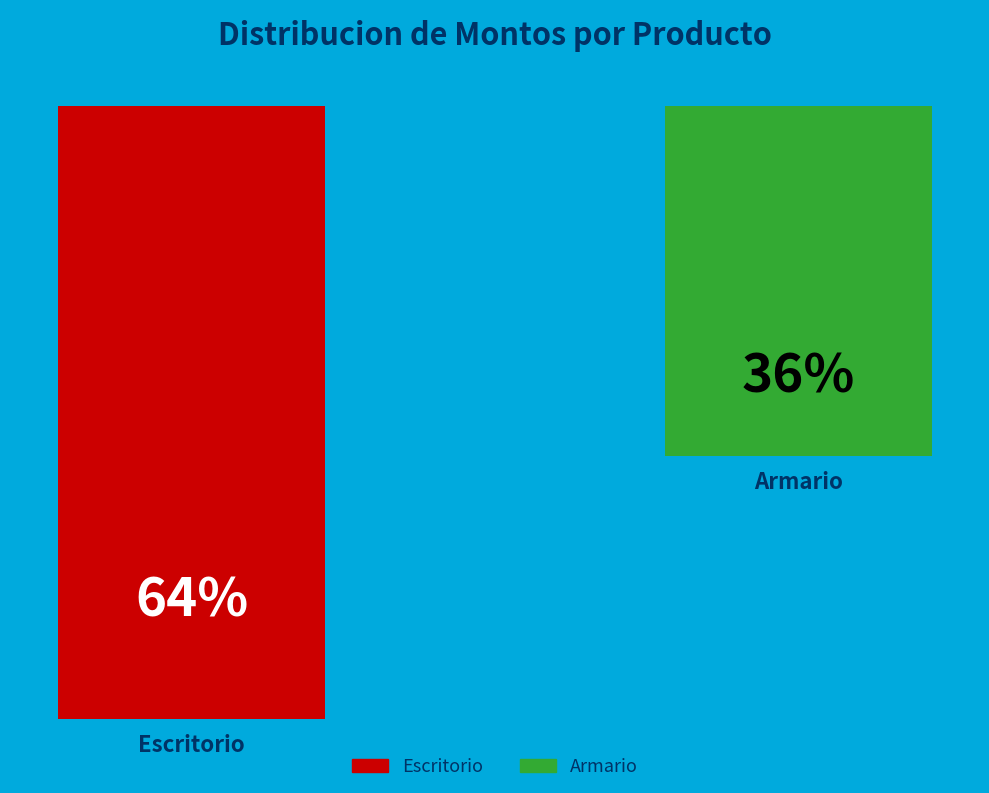

What is the largest slice in the pie chart?

Escritorio